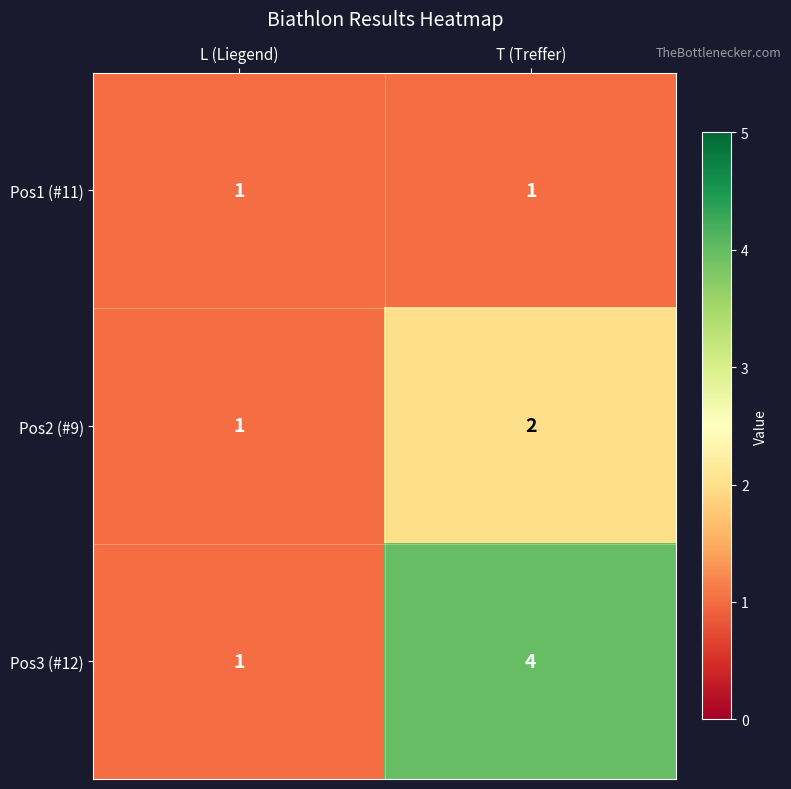

What is the greatest value displayed?

4